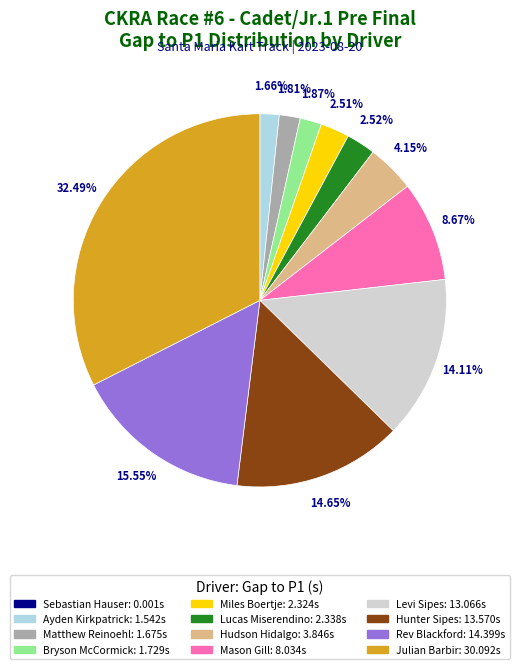

Does Matthew Reinoehl represent more than half of the total?

No